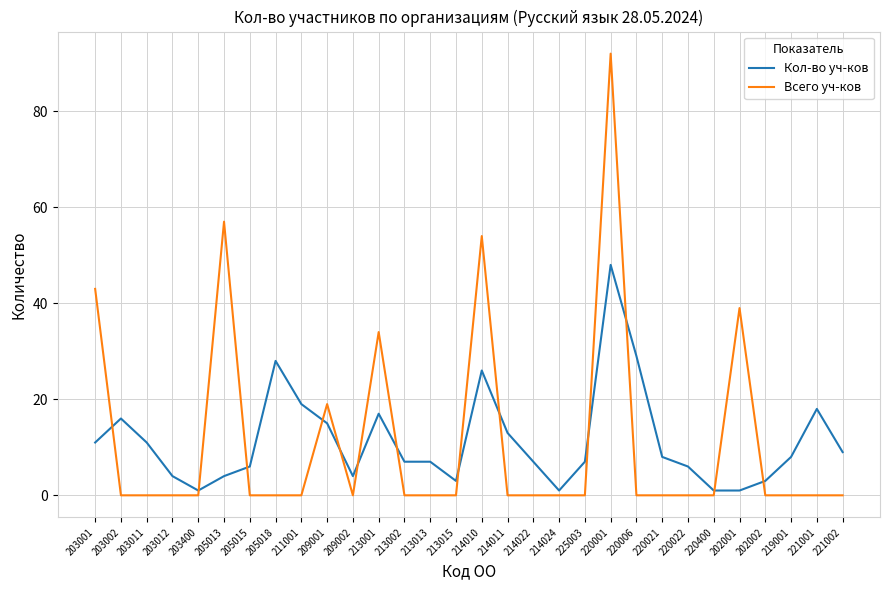

True or false: Кол-во уч-ков has more than 0 points higher than both neighbors.

True